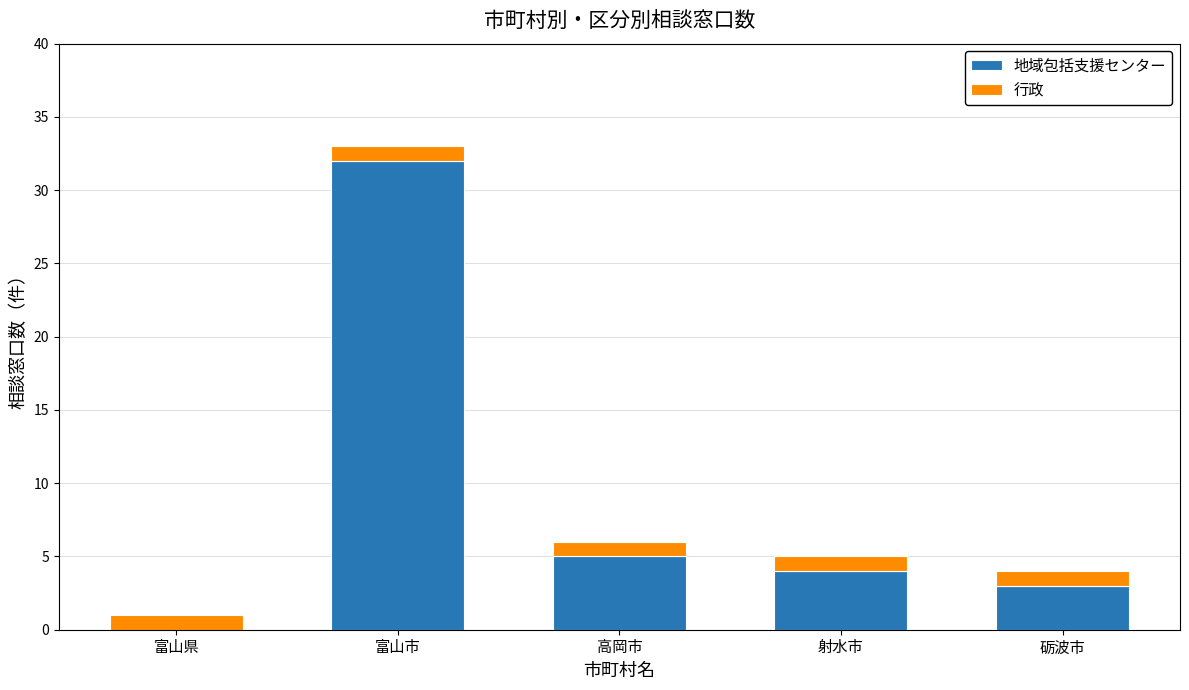

Reading right to left, what are the values for 地域包括支援センター?

砺波市=3	射水市=4	高岡市=5	富山市=32	富山県=0